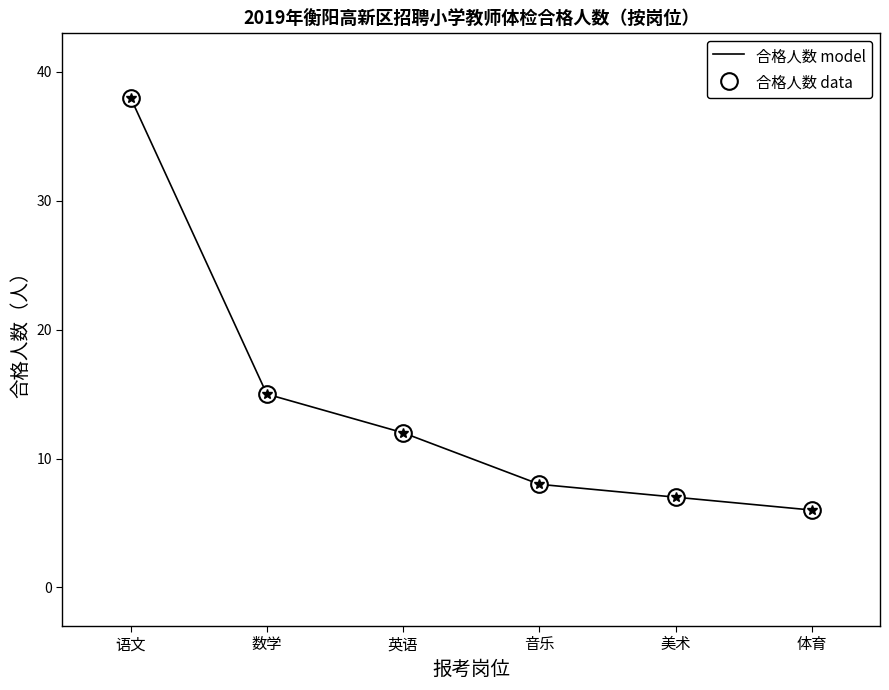

List the labels in order of 合格人数 data value, smallest first.

体育, 美术, 音乐, 英语, 数学, 语文